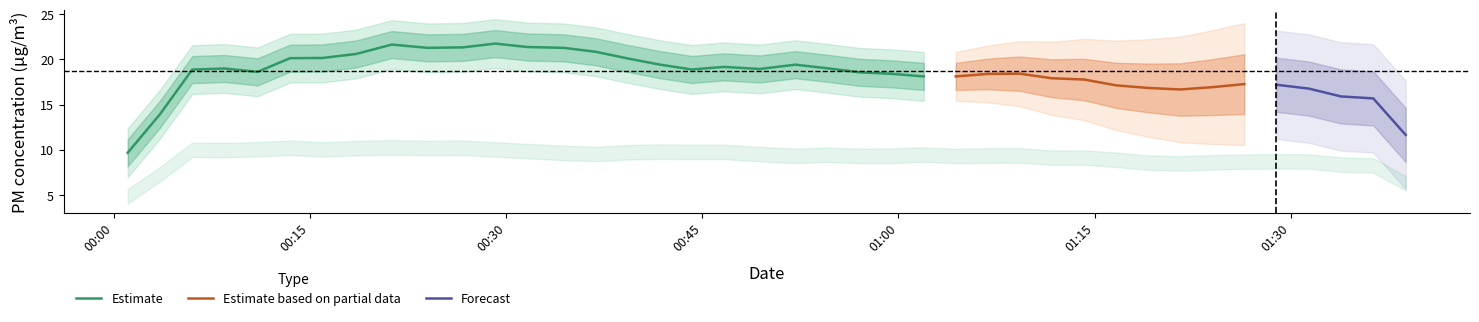

List the labels in order of P1 value, largest first.

9, 6, 12, 13, 10, 14, 21, 1, 8, 11, 7, 3, 25, 19, 18, 16, 5, 17, 27, 4, 15, 20, 0, 34, 29, 23, 28, 22, 26, 24, 35, 2, 30, 33, 39, 32, 36, 31, 37, 38